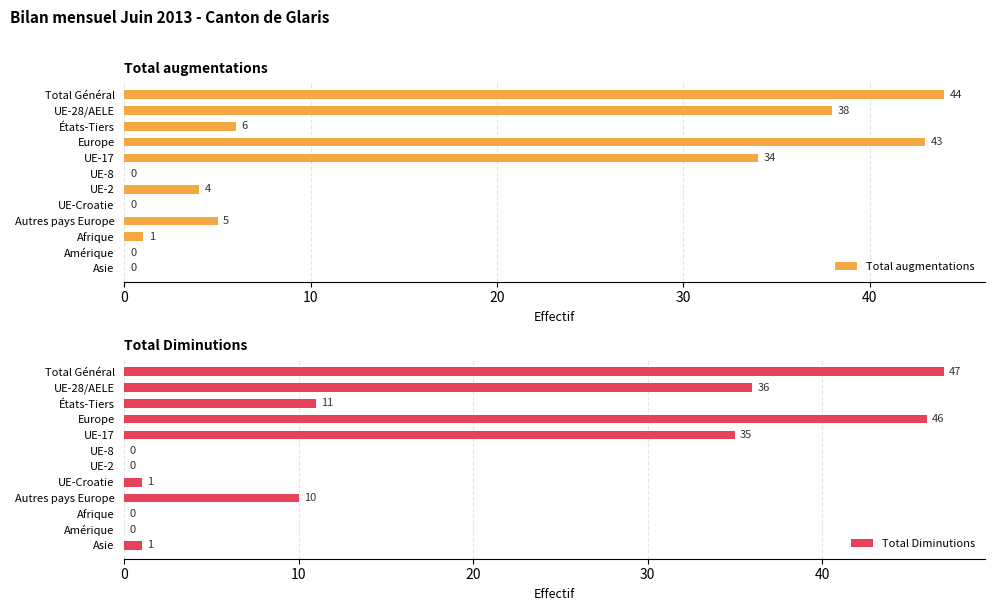

At which label does Total augmentations reach its peak?

Total Général